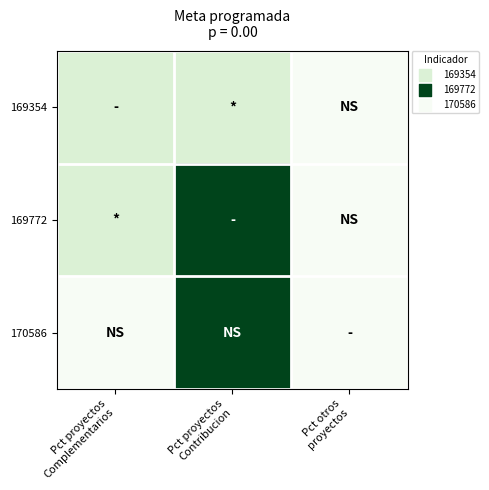

What is the total value across all series at Pct proyectos
Complementarios?

7.9